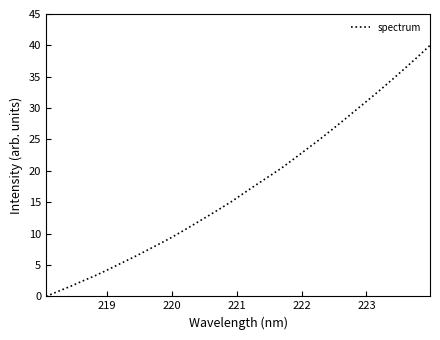

What is the maximum value shown in the chart?

40.0